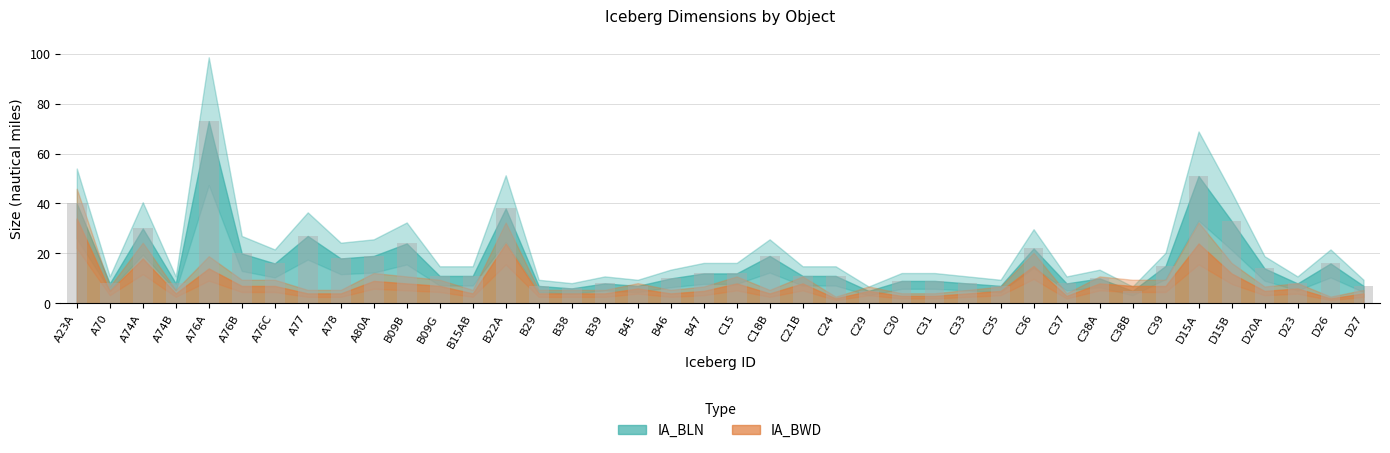

What is the difference between the second highest and minimum values?

46